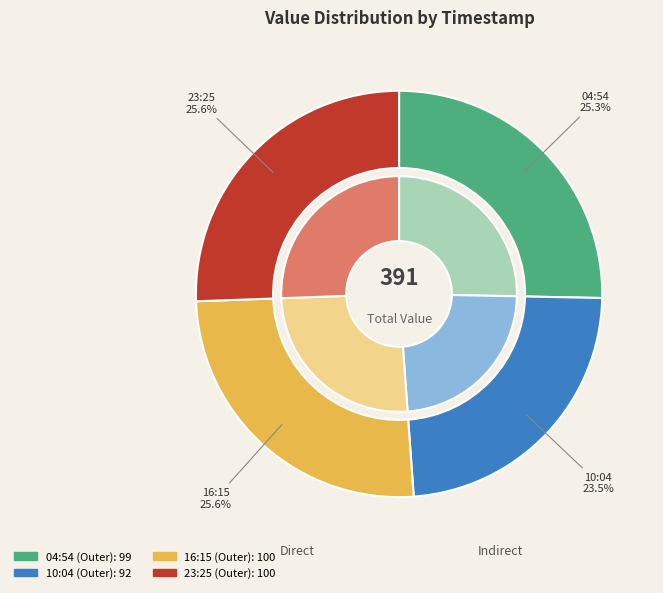

Count the number of slices in the pie.

4